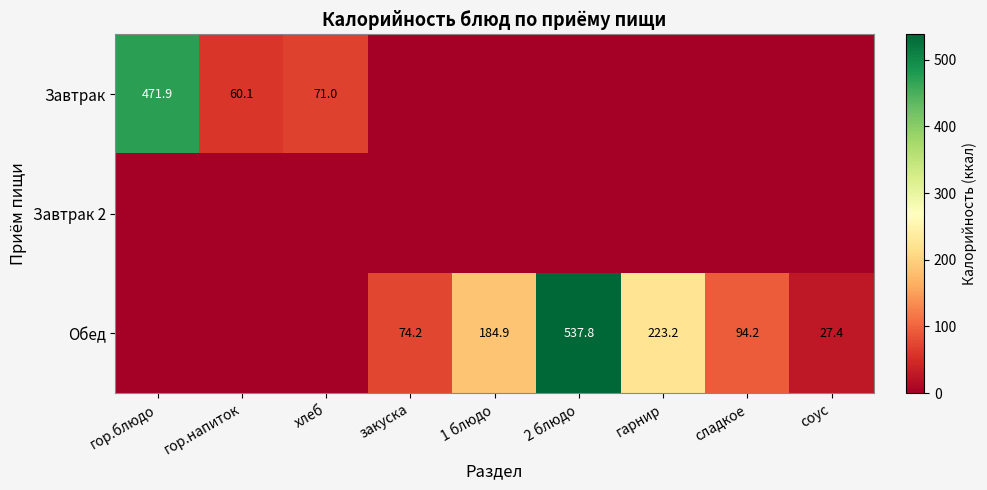

The Обед series shows 537.8 at 2 блюдо. True or false?

True